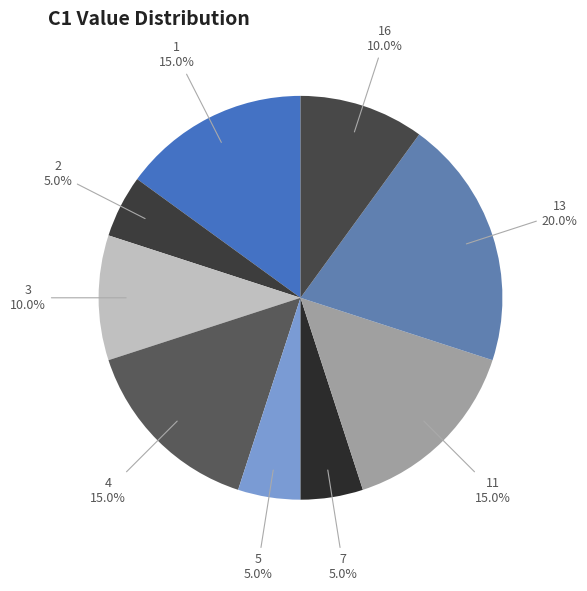

Which category has the biggest portion of the pie?

13